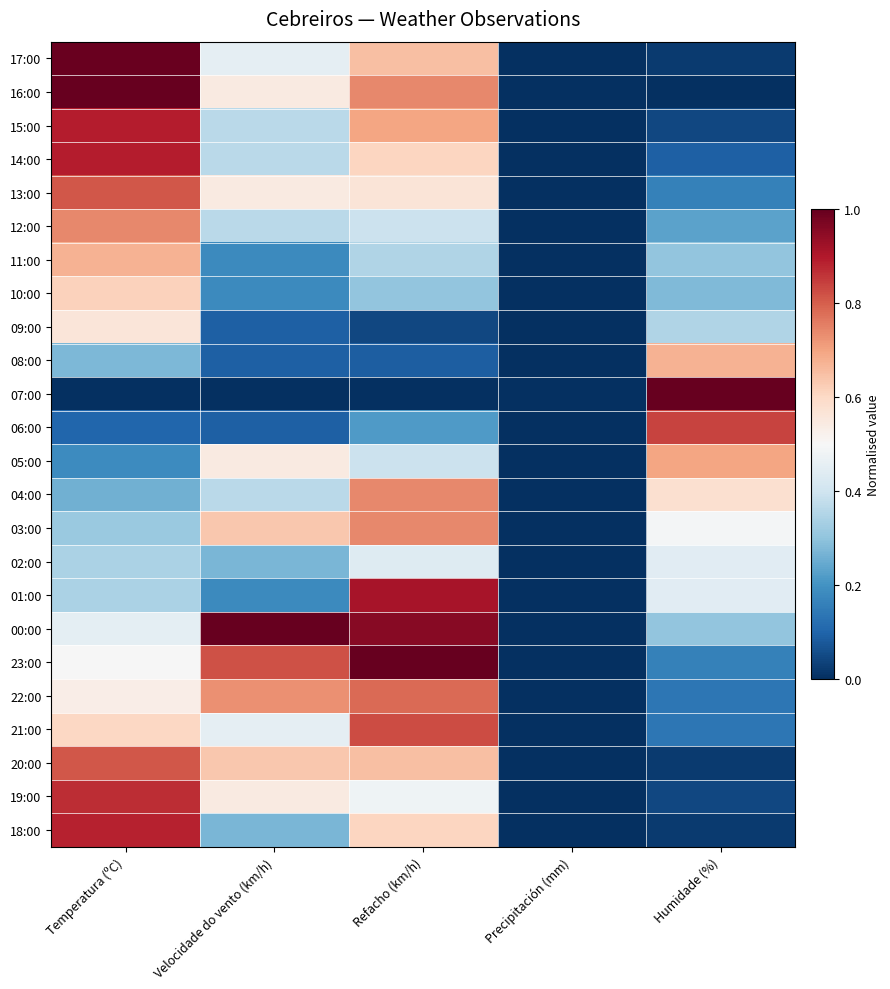

Which has a higher value, Velocidade do vento (km/h) or Humidade (%)?

Velocidade do vento (km/h)